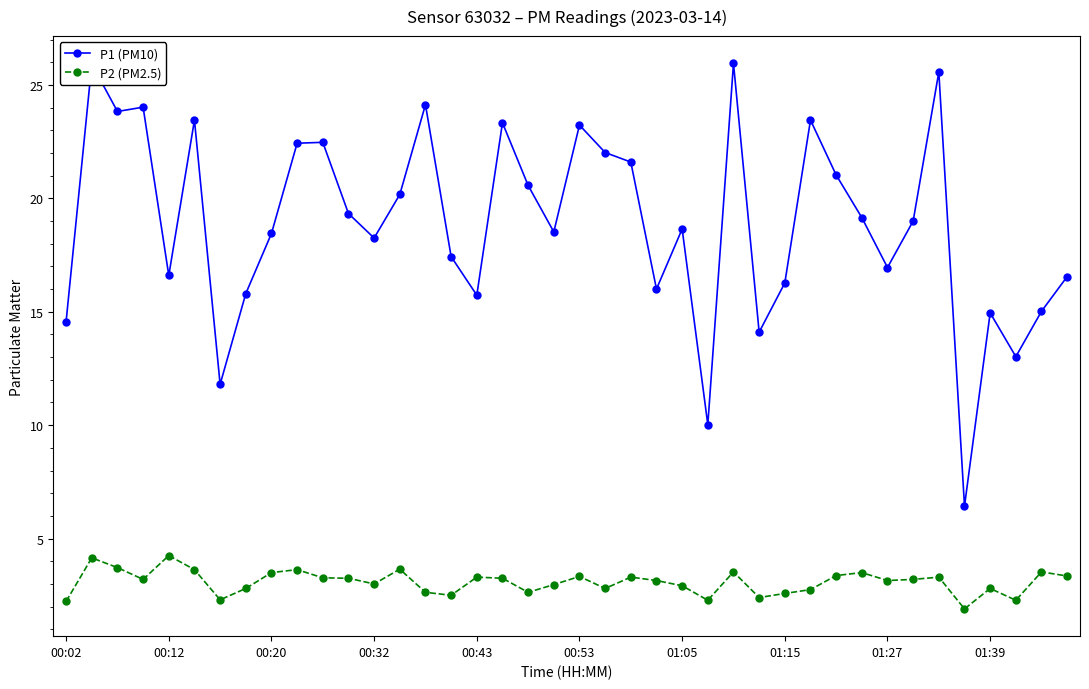

What is the minimum value for P2 (PM2.5)?

1.9